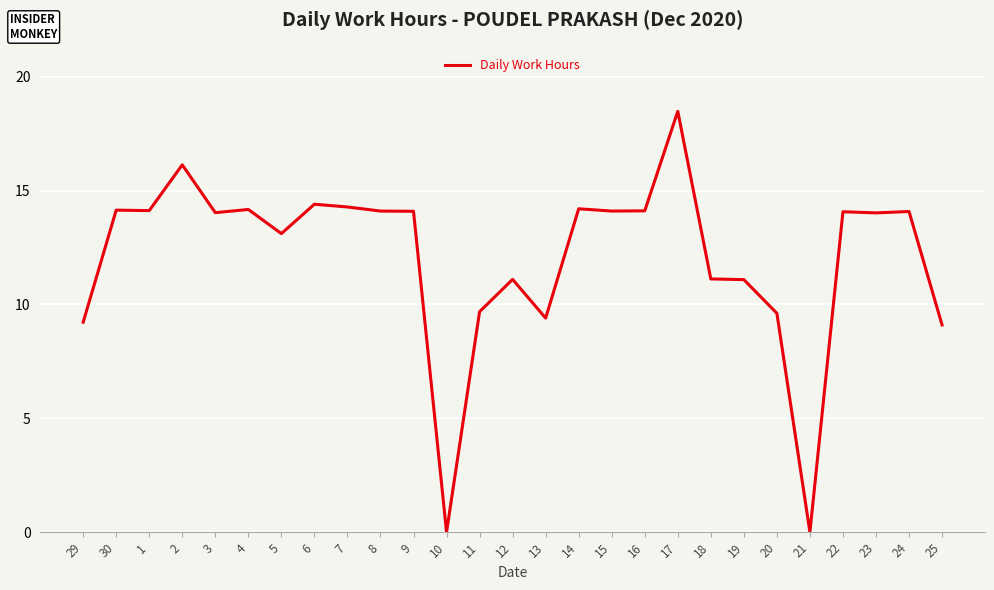

What position from the left is 15?

17